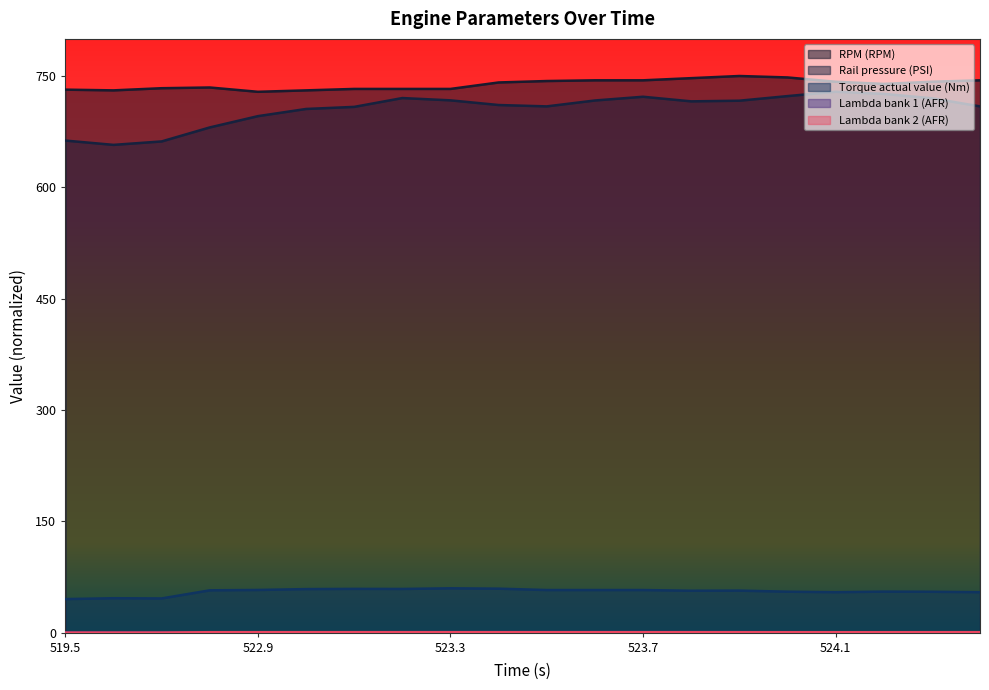

Which has a higher value, 523.196 or 523.592?

523.592